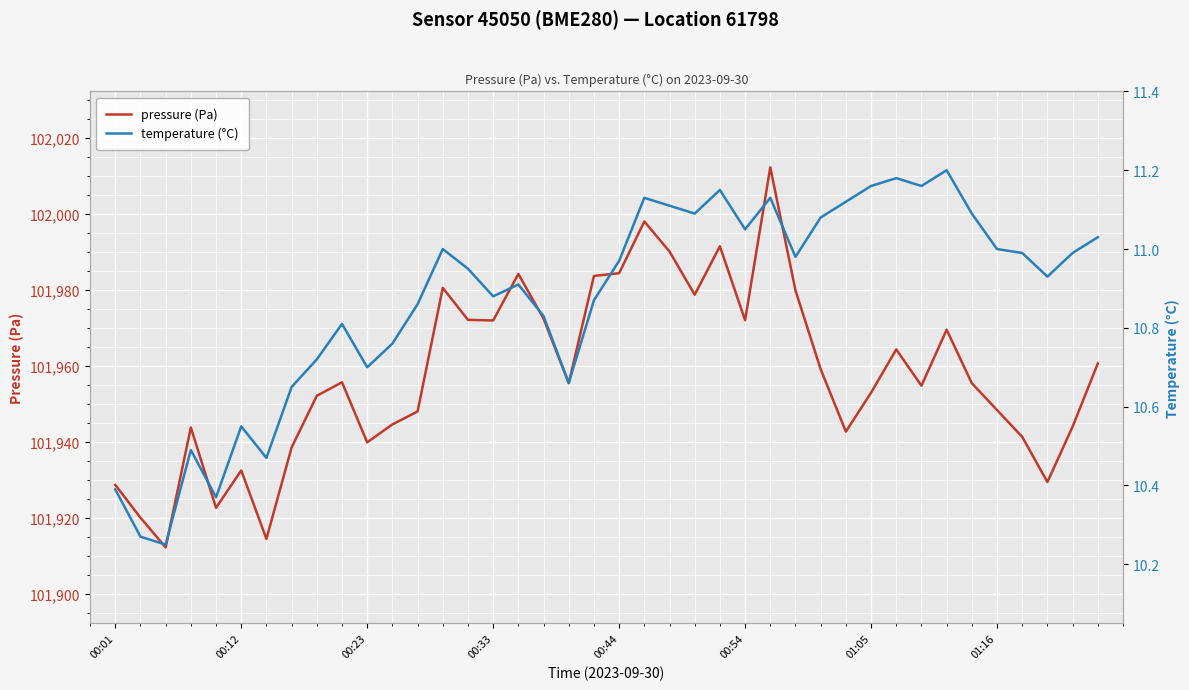

True or false: pressure (Pa) and temperature (°C) cross at least once.

False